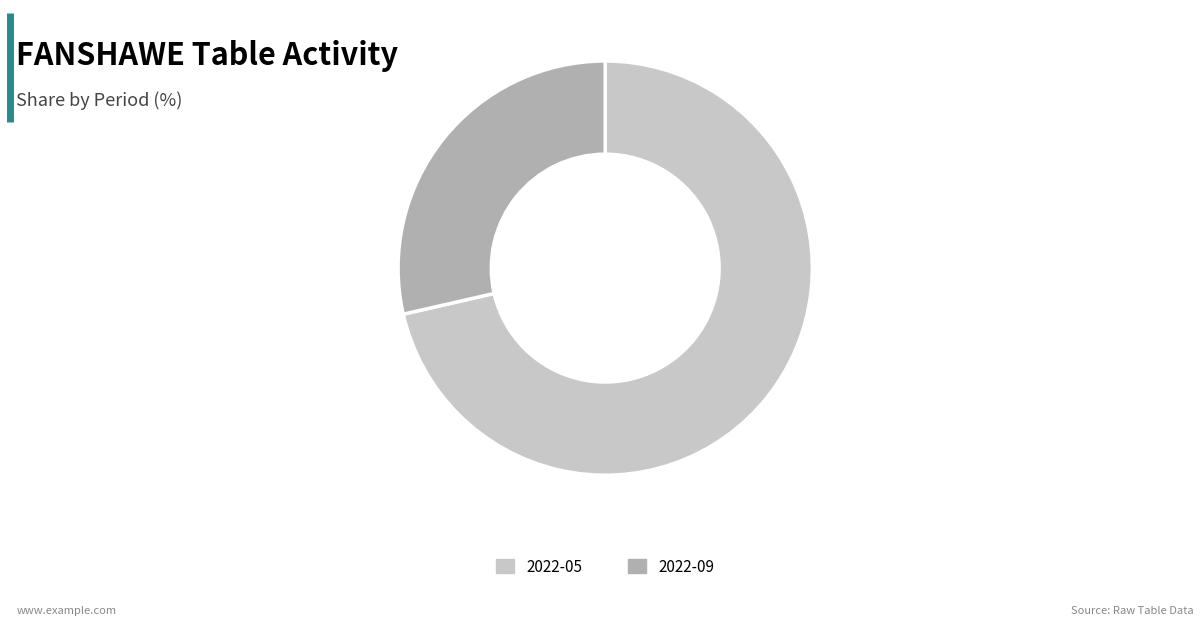

Which slice is the largest?

2022-05